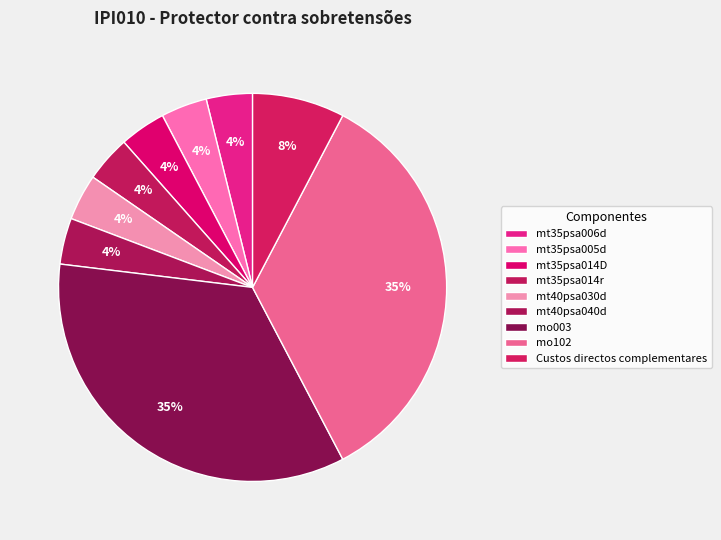

What percentage do mo102 and mt35psa005d together represent?

38.5%